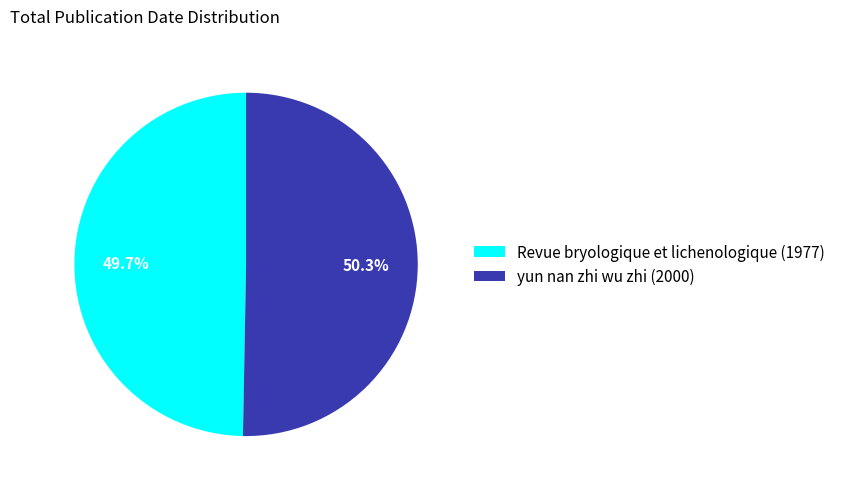

The yun nan zhi wu zhi (2000) slice represents 50% of the pie. True or false?

True